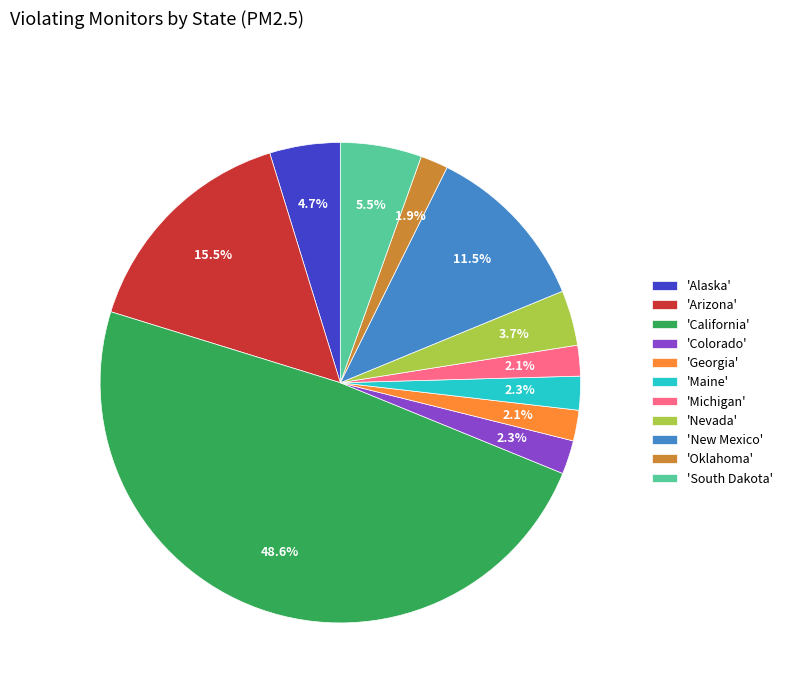

Count the number of slices in the pie.

11